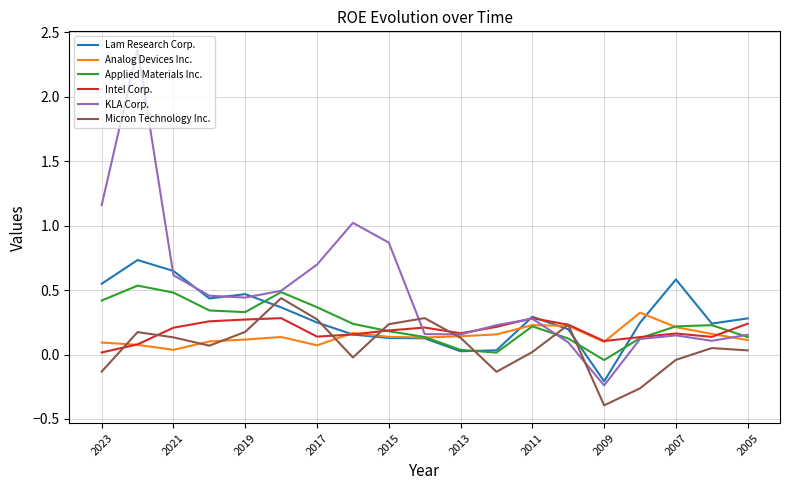

How many Analog Devices Inc. values are between 0 and 1?

19